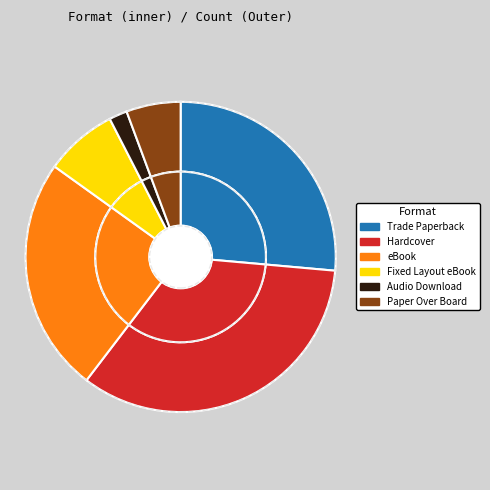

Is it true that Paper Over Board is 11% of the pie?

False